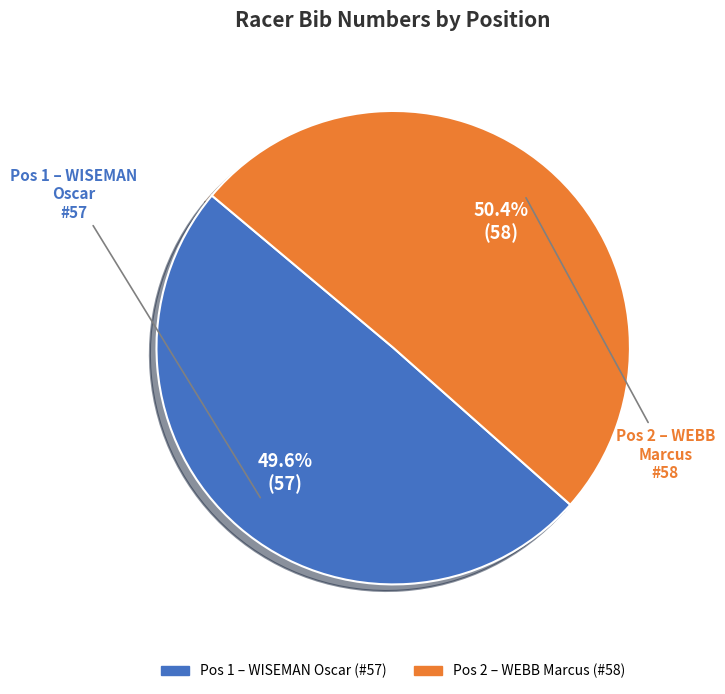

Does any single category account for the majority?

Yes